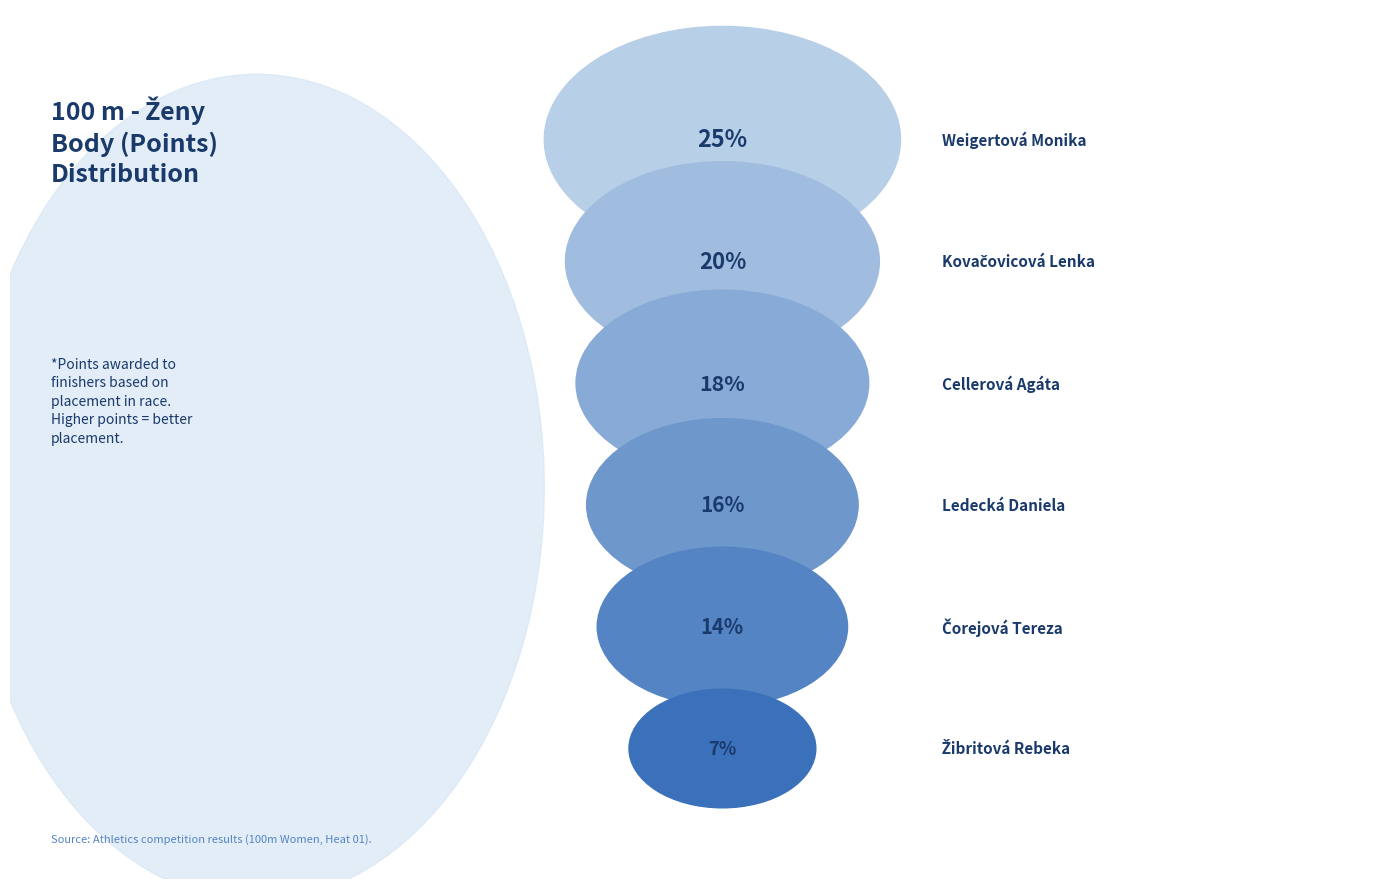

Is there any slice that represents more than half of the pie?

No